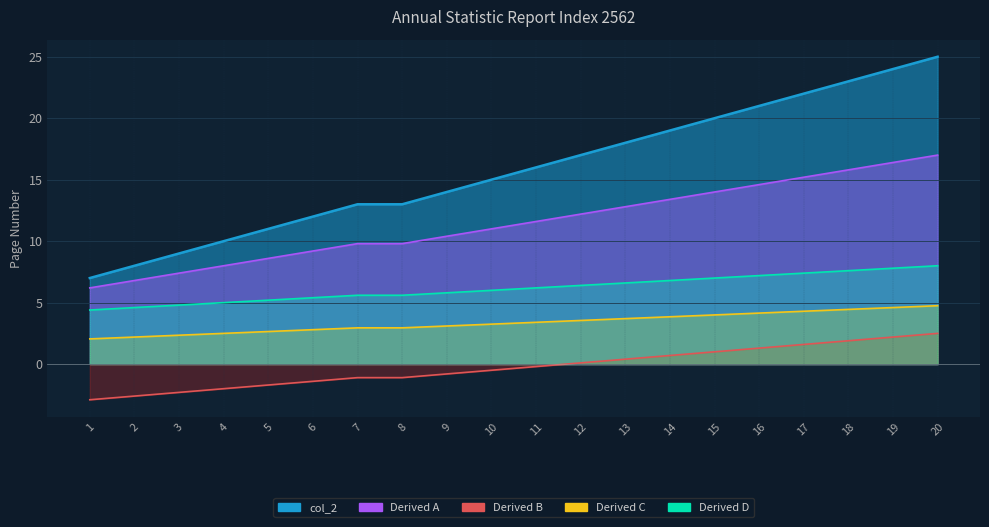

How many distinct data groups are displayed?

1